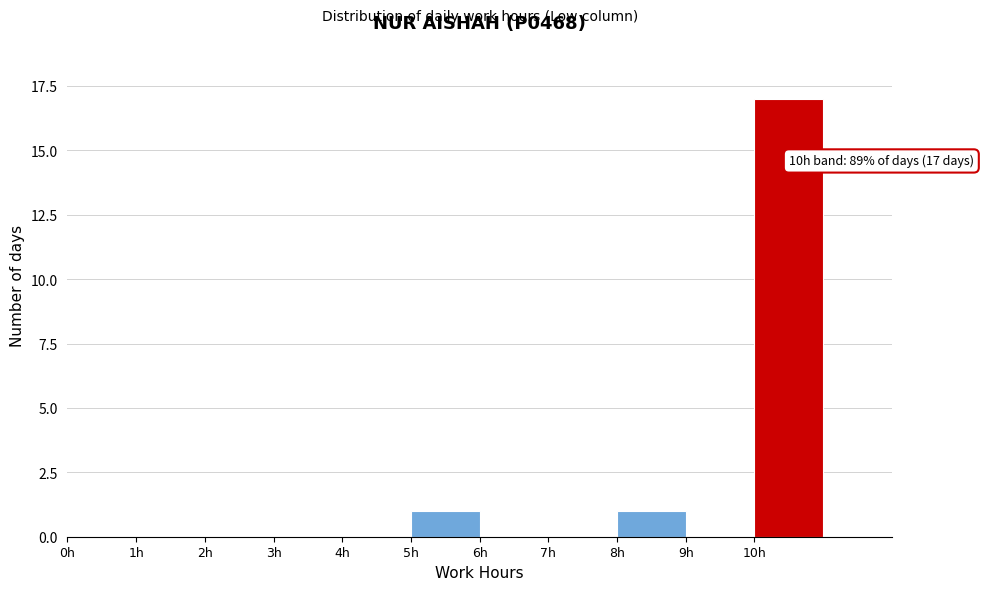

Which range on the x-axis has the tallest bar?

10 to 11